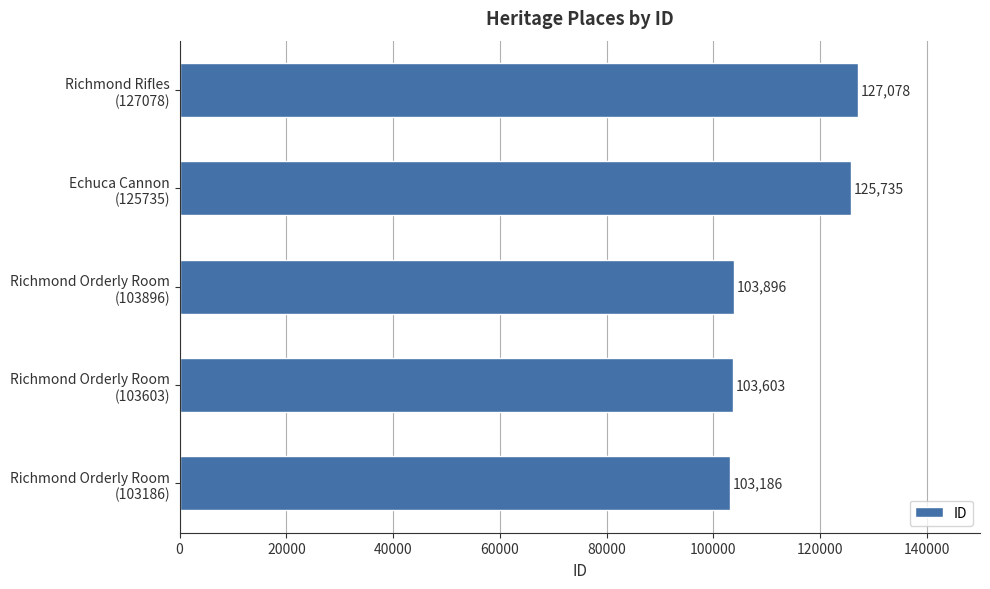

Reading bottom to top, extract all data points from this chart.

103186	103603	103896	125735	127078